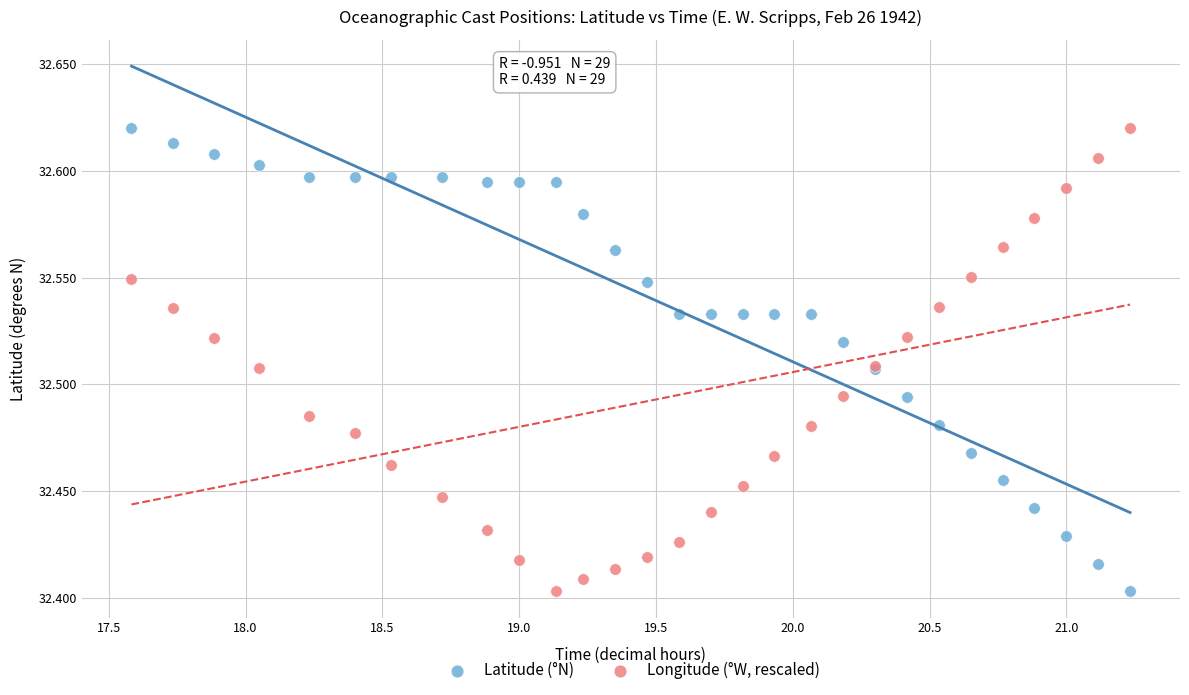

What is the X range (max minus min) for the scatter plot?

3.7